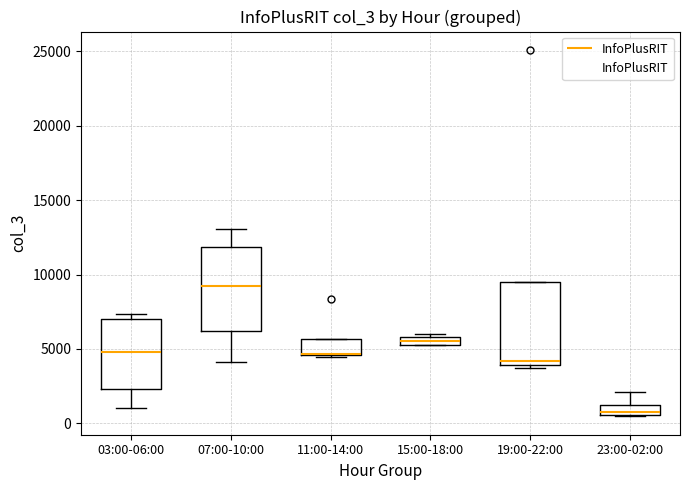

Where does the upper whisker of the box for 23:00-02:00 end on the y-axis? The values are not printed on the chart, so give them approximately, as read against the axis.

2000